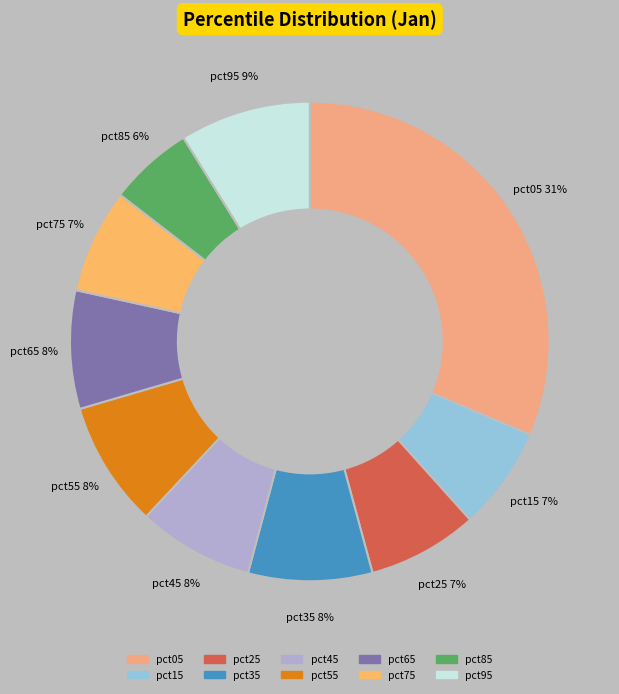

Combined, do pct15 and pct55 account for over 50%?

No